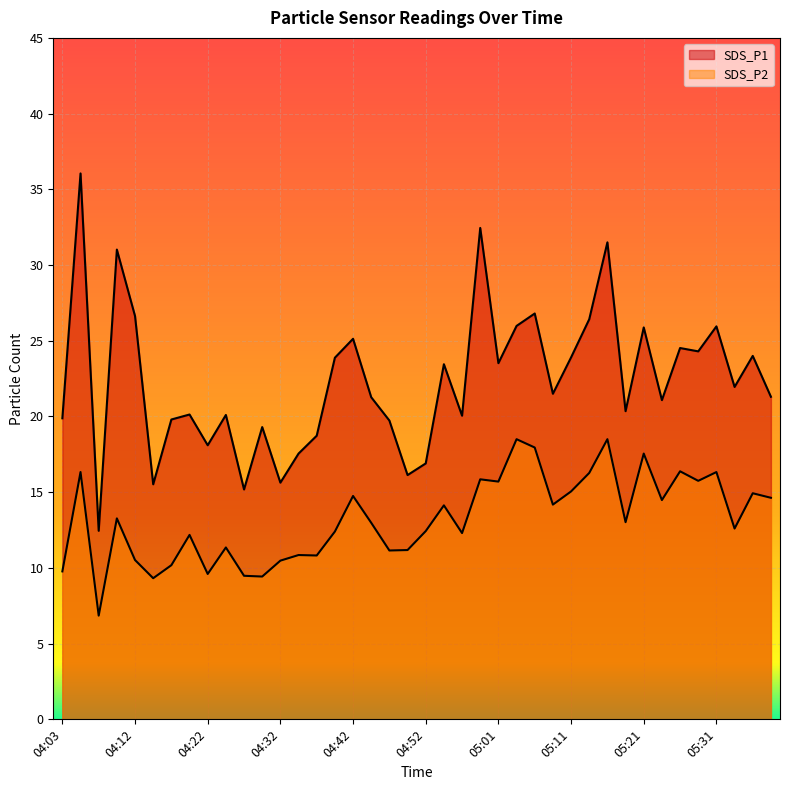

How many data points does each series have?

40